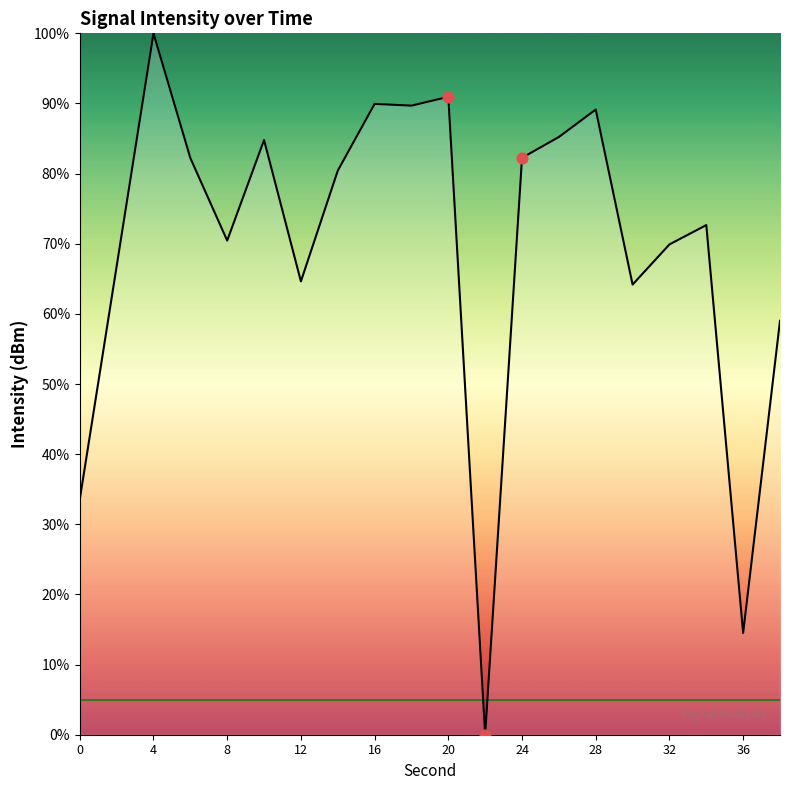

What is the maximum value shown in the chart?

100.0